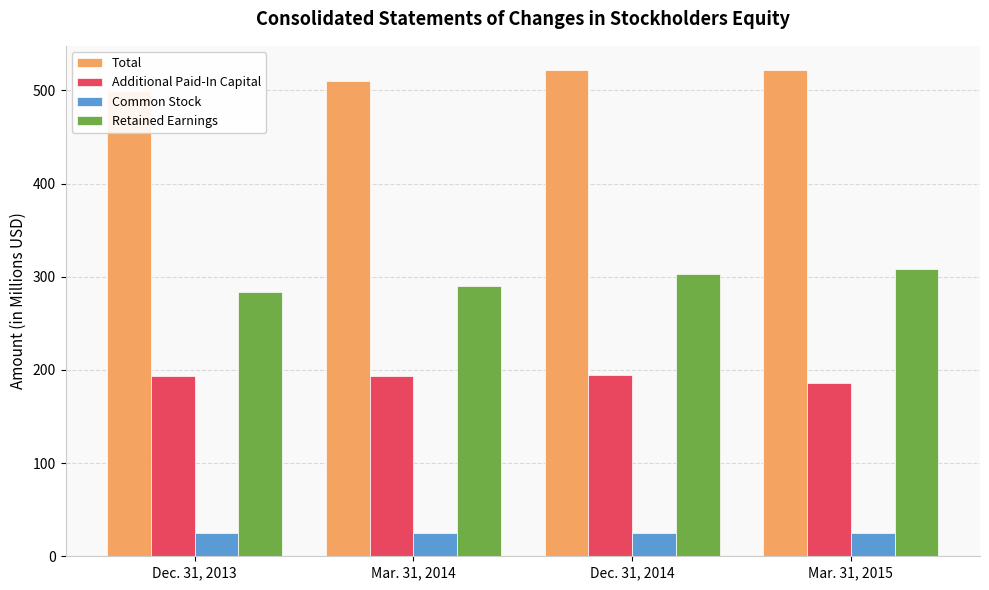

What position from the right is Dec. 31, 2013?

4